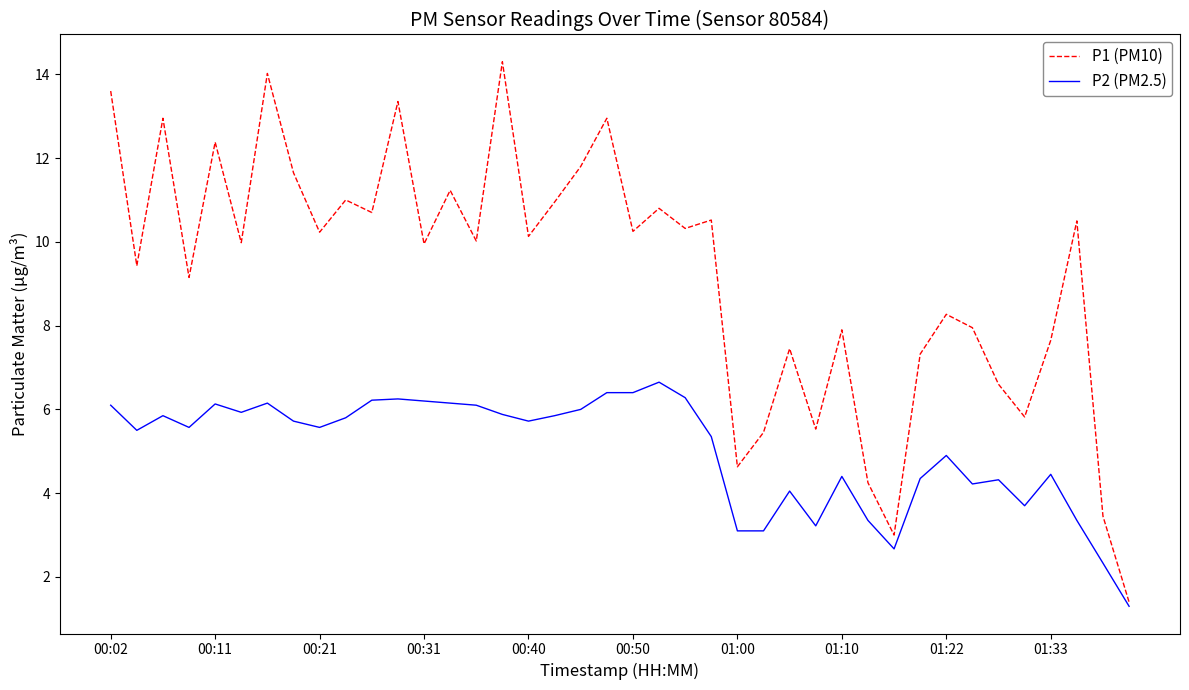

List the series in order of their overall mean, highest first.

P1 (PM10), P2 (PM2.5)